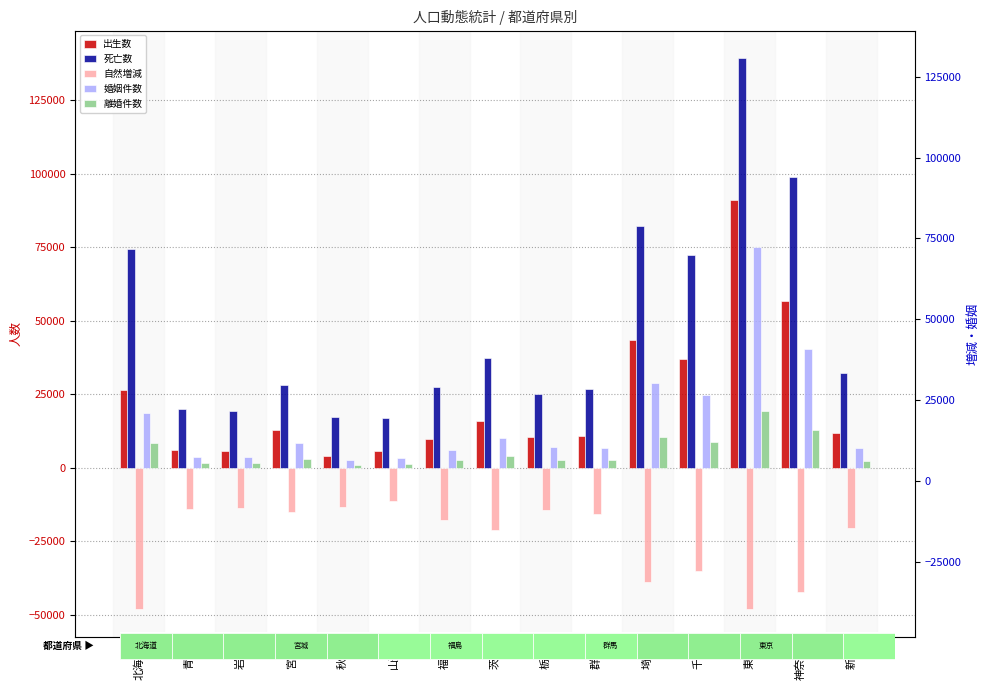

Reading left to right, what are all the values shown in this chart?

出生数: 北海道=26407	青森=5985	岩手=5788	宮城=12852	秋田=3992	山形=5674	福島=9709	茨城=15905	栃木=10518	群馬=10688	埼玉=43451	千葉=36966	東京=91097	神奈川=56498	新潟=11732
死亡数: 北海道=74437	青森=20117	岩手=19342	宮城=28040	秋田=17256	山形=16883	福島=27394	茨城=37256	栃木=24992	群馬=26589	埼玉=82221	千葉=72258	東京=139264	神奈川=98821	新潟=32313
自然増減: 北海道=-48030	青森=-14132	岩手=-13554	宮城=-15188	秋田=-13264	山形=-11209	福島=-17685	茨城=-21351	栃木=-14474	群馬=-15901	埼玉=-38770	千葉=-35292	東京=-48167	神奈川=-42323	新潟=-20581
婚姻件数: 北海道=18665	青森=3656	岩手=3508	宮城=8431	秋田=2447	山形=3184	福島=6088	茨城=10163	栃木=7154	群馬=6704	埼玉=28823	千葉=24824	東京=75179	神奈川=40191	新潟=6823
離婚件数: 北海道=8398	青森=1664	岩手=1492	宮城=3046	秋田=1068	山形=1197	福島=2561	茨城=3900	栃木=2658	群馬=2765	埼玉=10259	千葉=8605	東京=19255	神奈川=12797	新潟=2415